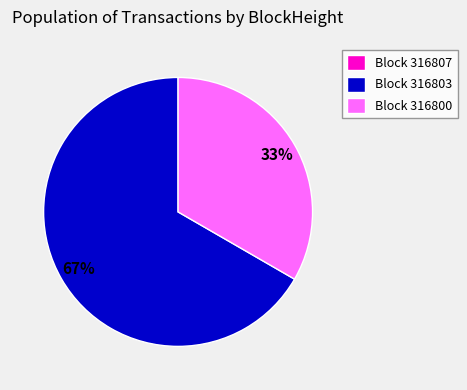

Between Block 316800 and Block 316803, which is larger?

Block 316803